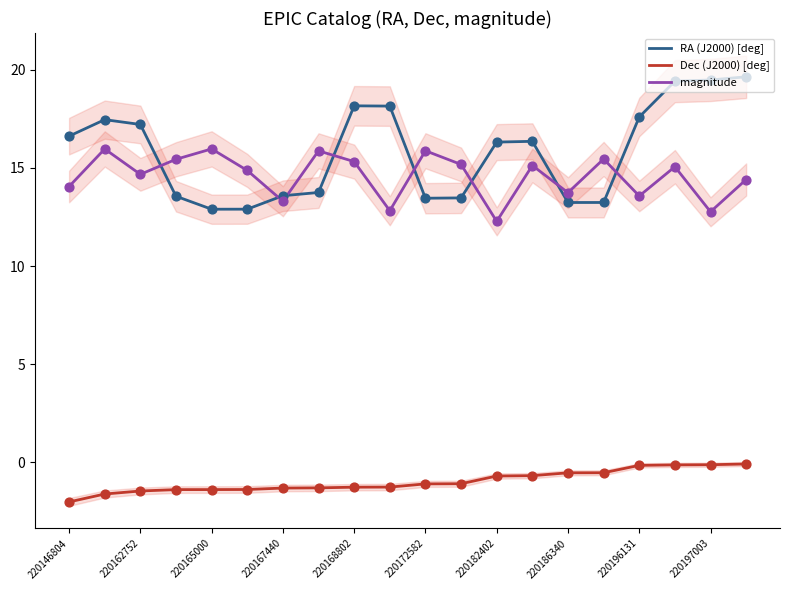

Which series has the widest spread of Y values?

RA (J2000) [deg]